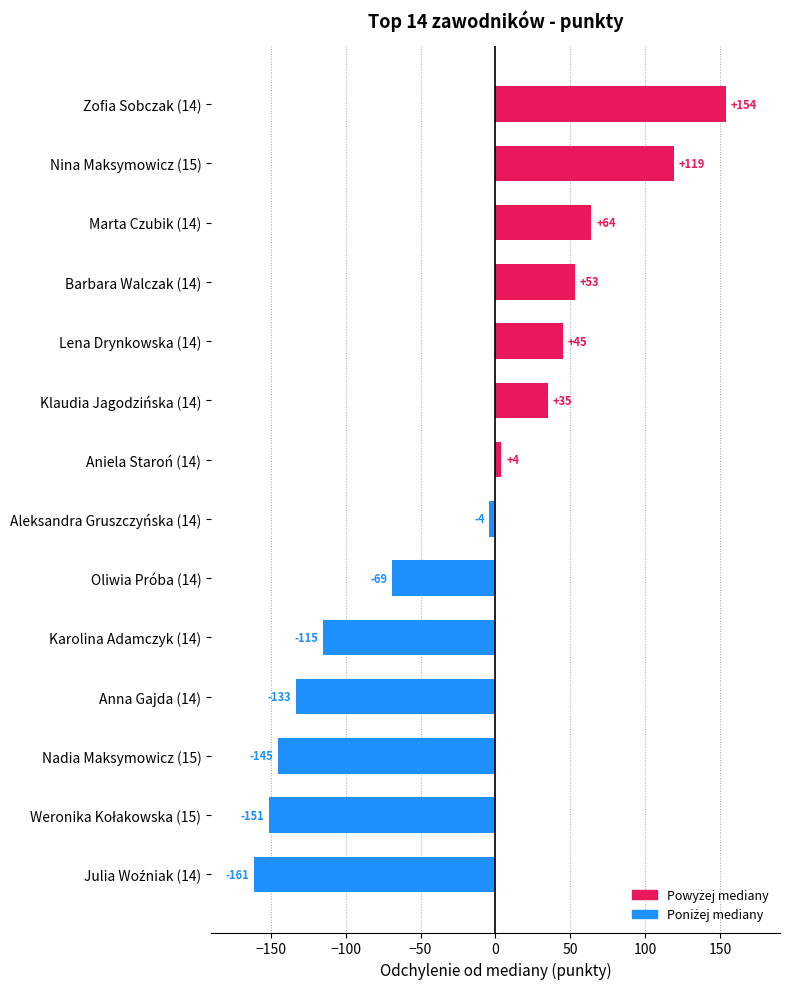

What is the average value?

-22